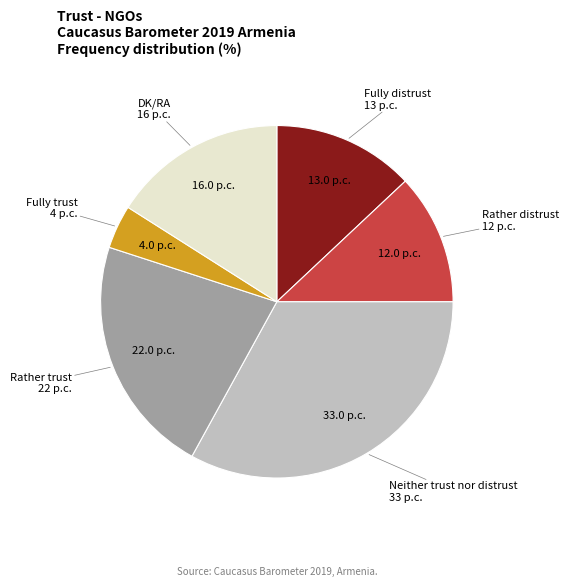

Do Fully trust and Rather distrust together represent more than half of the pie?

No